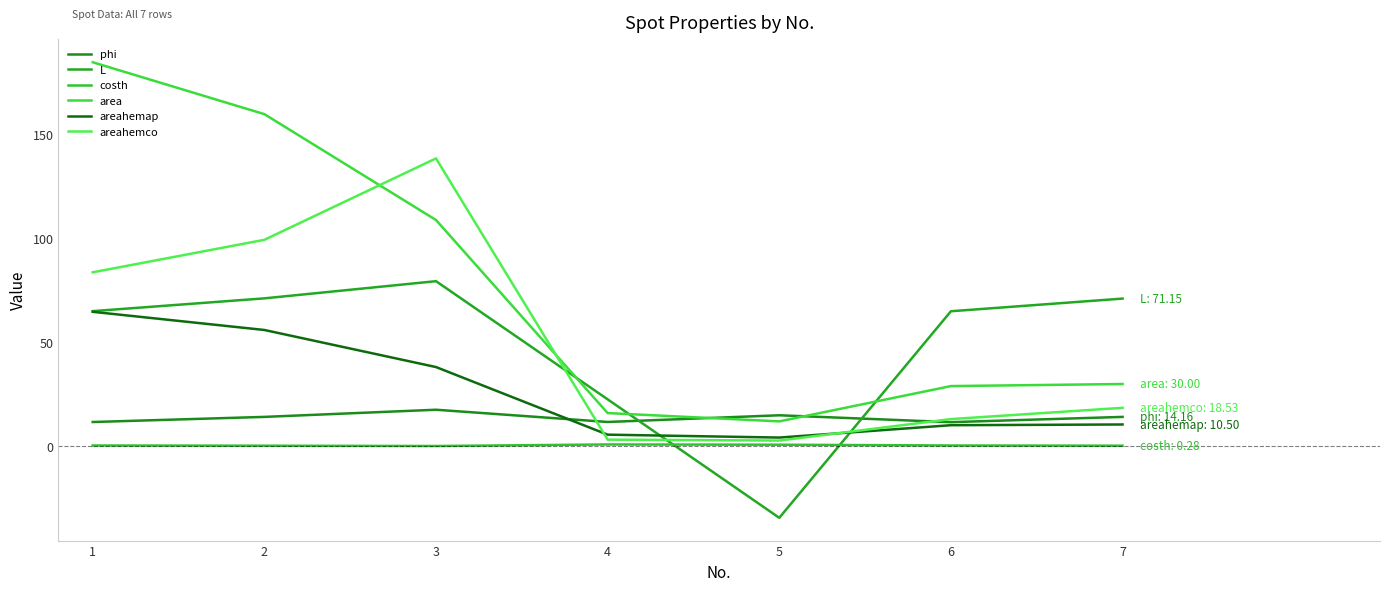

True or false: areahemap has a value of 10.5 at 7.

True